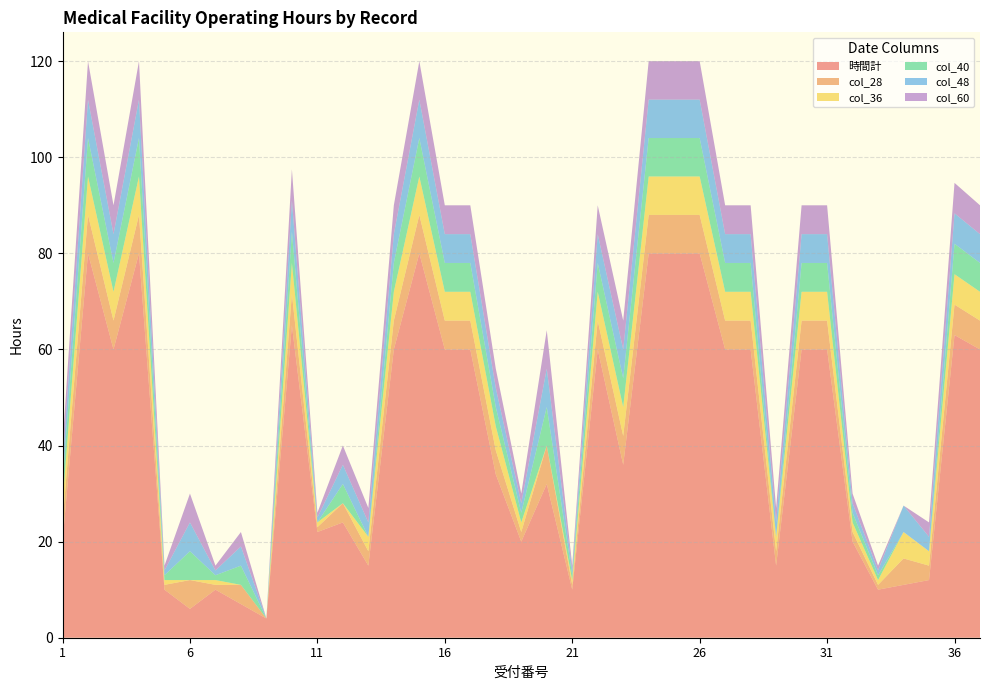

Reading left to right, transcribe all the data shown in this chart.

時間計: 20.0	80.0	60.0	80.0	10.0	6.0	10.0	7.0	4.0	65.0	22.0	24.0	15.0	60.0	80.0	60.0	60.0	34.0	20.0	32.0	10.0	60.0	36.0	80.0	80.0	80.0	60.0	60.0	15.0	60.0	60.0	20.0	10.0	11.0	12.0	63.0	60.0
col_28: 4.0	8.0	6.0	8.0	1.0	6.0	1.0	4.0	0.0	6.5	1.0	4.0	3.0	6.0	8.0	6.0	6.0	5.0	2.0	8.0	1.0	6.0	6.0	8.0	8.0	8.0	6.0	6.0	3.0	6.0	6.0	2.0	1.0	5.5	3.0	6.3	6.0
col_36: 4.0	8.0	6.0	8.0	1.0	0.0	1.0	0.0	0.0	6.5	1.0	0.0	3.0	6.0	8.0	6.0	6.0	5.0	2.0	0.0	1.0	6.0	6.0	8.0	8.0	8.0	6.0	6.0	3.0	6.0	6.0	2.0	1.0	5.5	3.0	6.3	6.0
col_40: 4.0	8.0	6.0	8.0	1.0	6.0	1.0	4.0	0.0	6.5	0.0	4.0	0.0	6.0	8.0	6.0	6.0	4.0	2.0	8.0	1.0	6.0	6.0	8.0	8.0	8.0	6.0	6.0	0.0	6.0	6.0	2.0	1.0	0.0	0.0	6.3	6.0
col_48: 4.0	8.0	6.0	8.0	1.0	6.0	1.0	4.0	0.0	6.5	1.0	4.0	3.0	6.0	8.0	6.0	6.0	4.0	2.0	8.0	1.0	6.0	6.0	8.0	8.0	8.0	6.0	6.0	3.0	6.0	6.0	2.0	1.0	5.5	3.0	6.3	6.0
col_60: 4.0	8.0	6.0	8.0	1.0	6.0	1.0	3.0	0.0	6.5	1.0	4.0	3.0	6.0	8.0	6.0	6.0	4.0	2.0	8.0	1.0	6.0	6.0	8.0	8.0	8.0	6.0	6.0	3.0	6.0	6.0	2.0	1.0	0.0	3.0	6.3	6.0